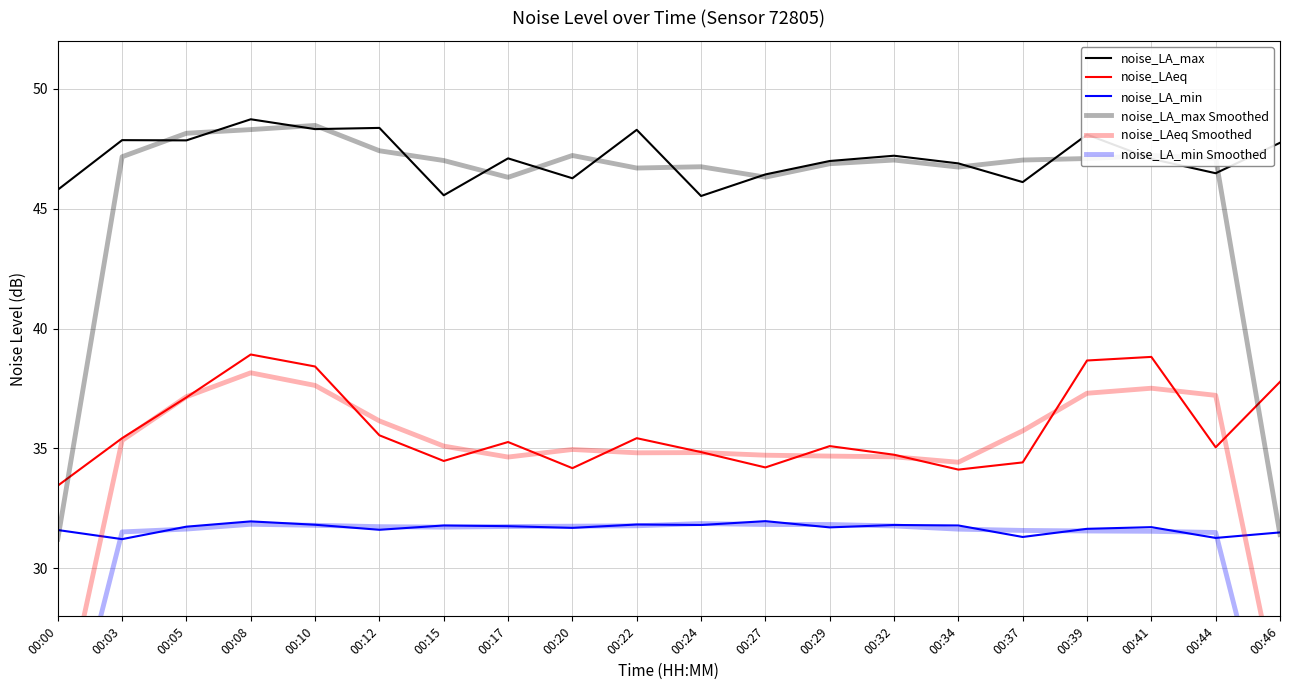

How many distinct data groups are displayed?

6